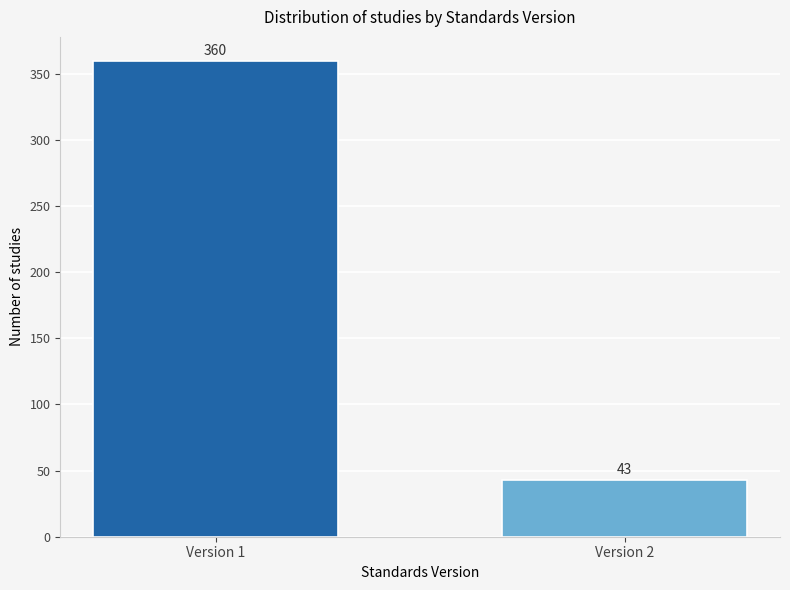

Reading left to right, list all the values displayed in this chart.

360	43